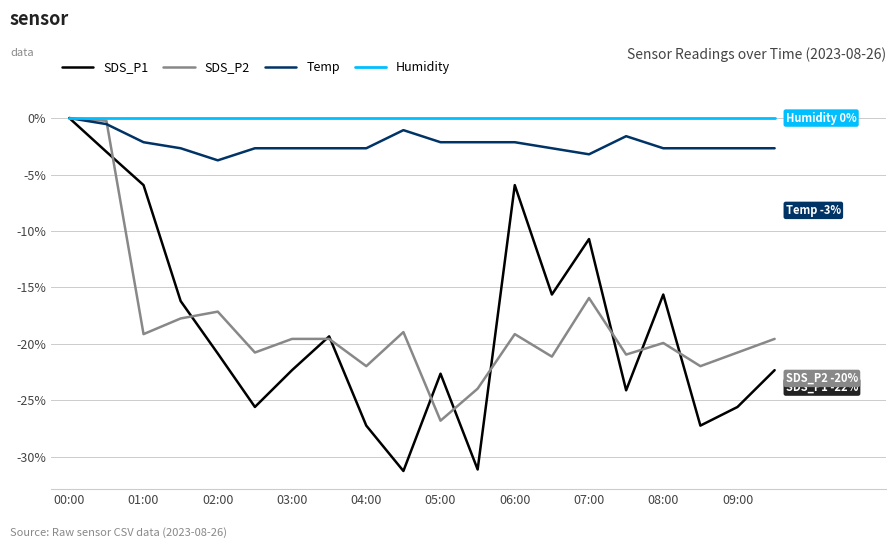

Which series has the largest total across all categories?

Humidity